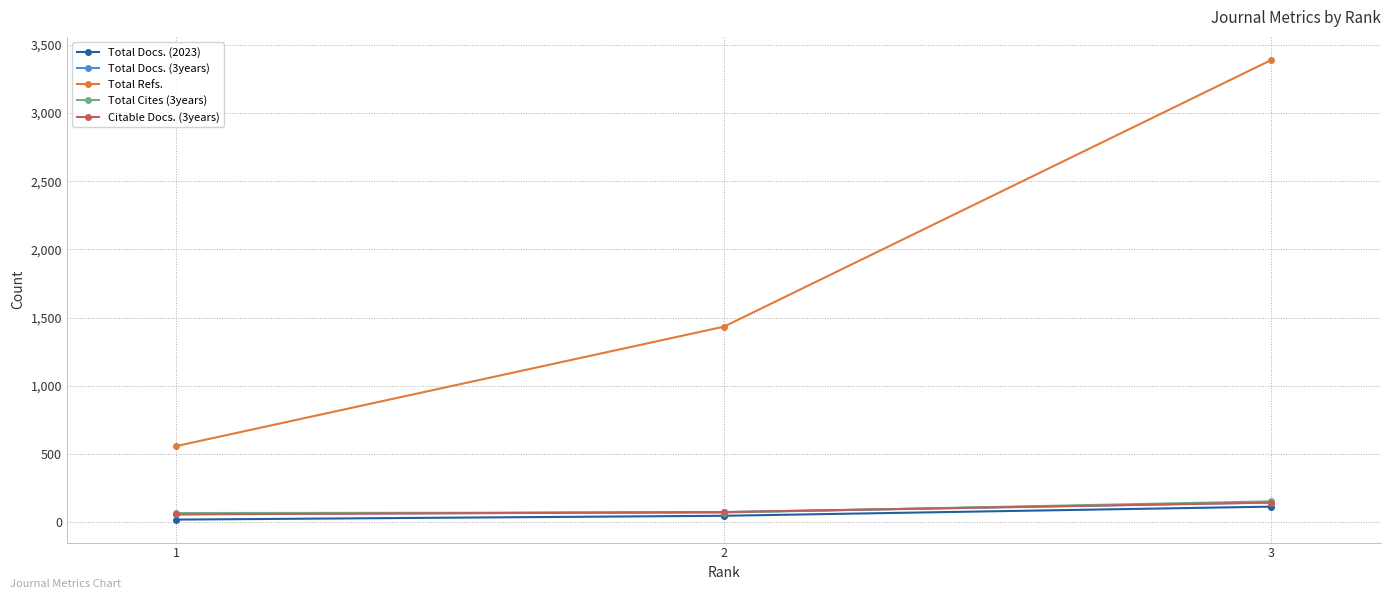

What is the spread (max minus min) of values at 3?

3274